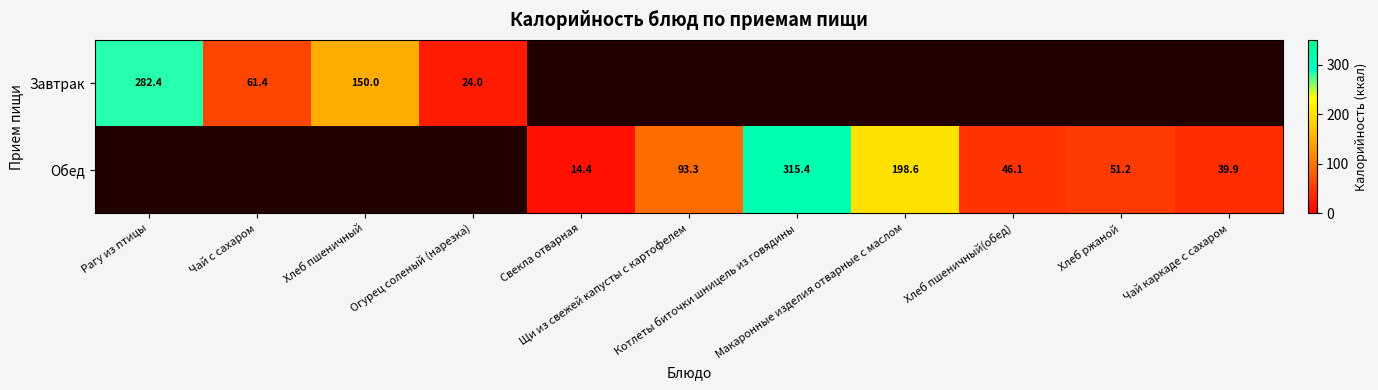

How many positive values does the Завтрак series have?

4